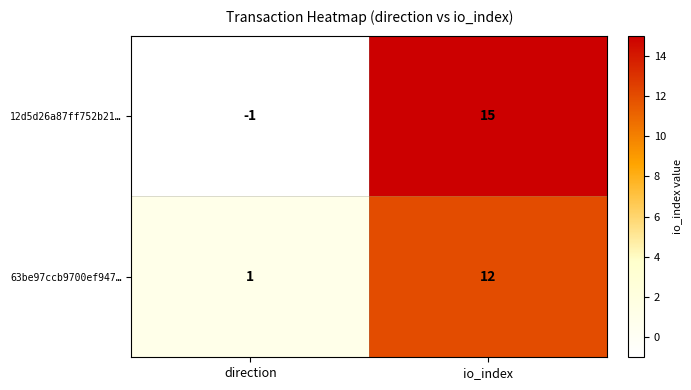

How many data points does each series have?

2